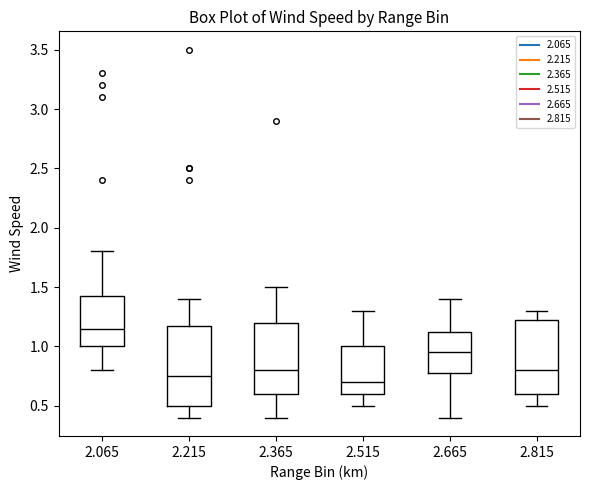

Where does the upper whisker of the box at x = 2.365 end on the y-axis? The values are not printed on the chart, so give them approximately, as read against the axis.

1.50